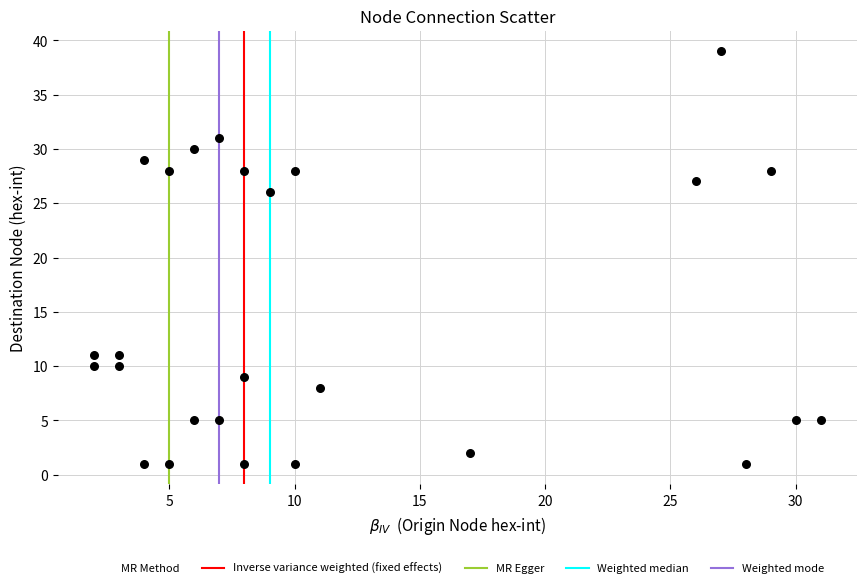

What is the range of Y values (max minus min)?

38